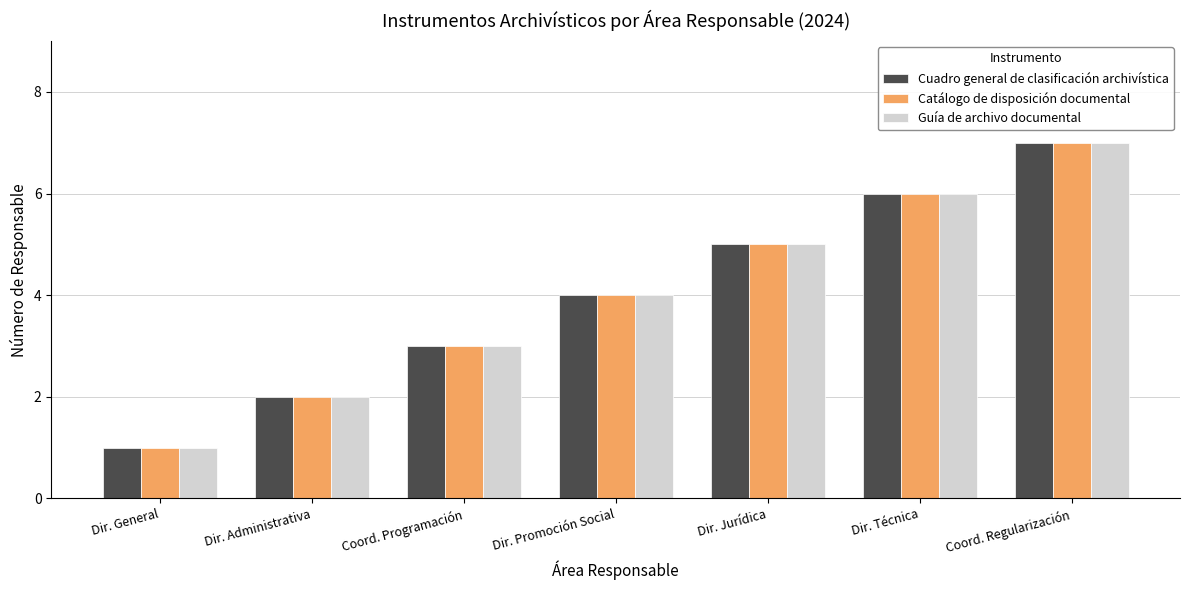

What is the sum of all Catálogo de disposición documental values?

28